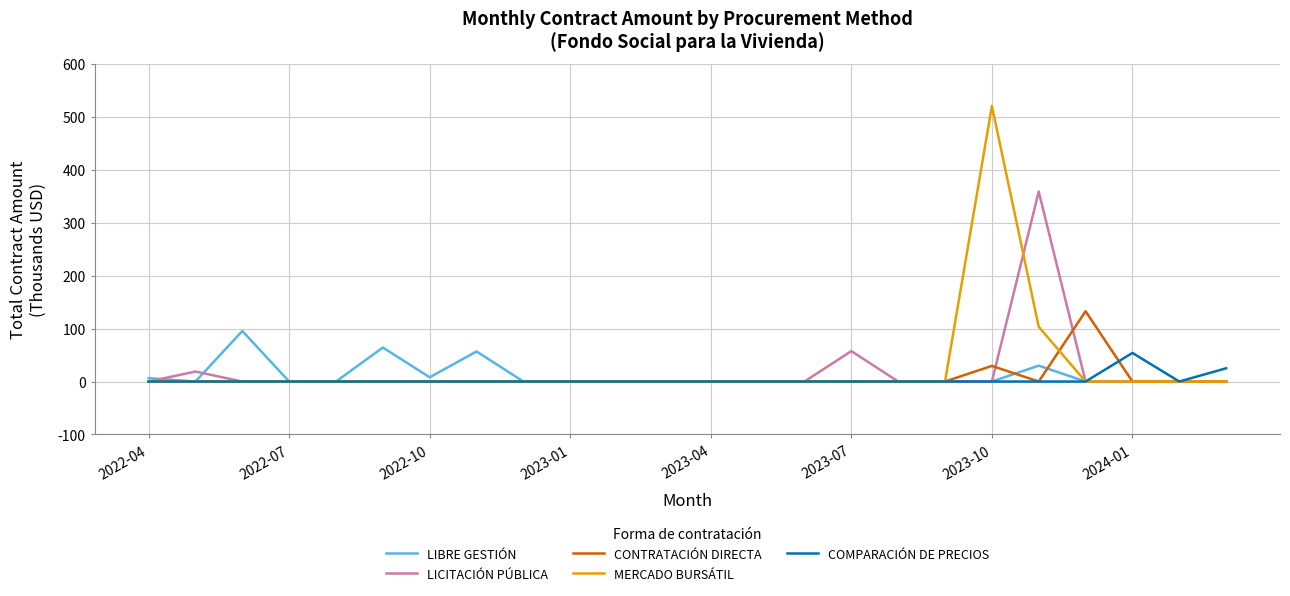

Rank the series by their maximum value, from highest to lowest.

MERCADO BURSÁTIL, LICITACIÓN PÚBLICA, CONTRATACIÓN DIRECTA, LIBRE GESTIÓN, COMPARACIÓN DE PRECIOS